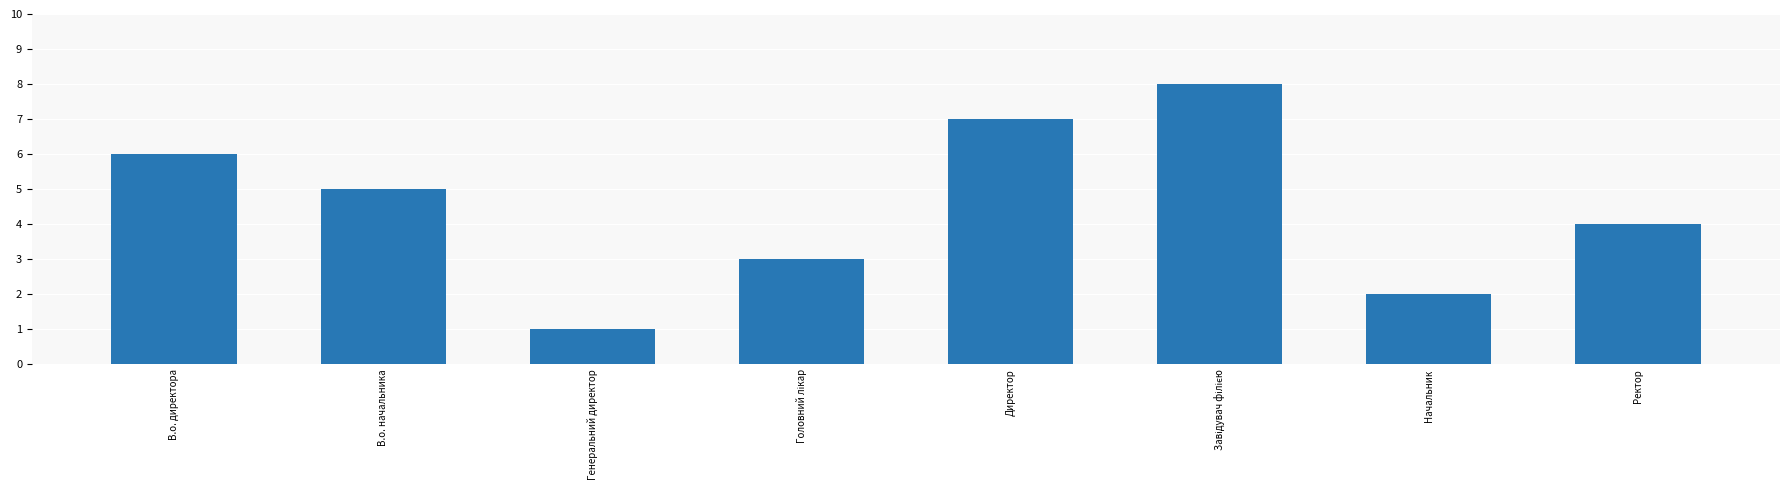

What is the sum of all values?

36